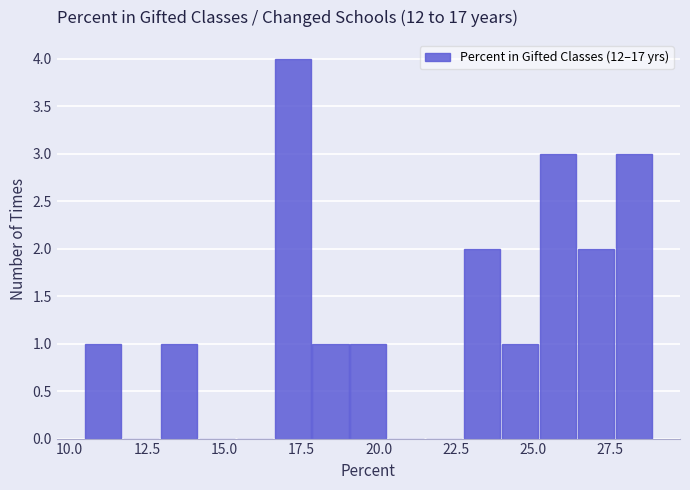

Read against the x-axis, roughly where is the centre of the tallest bar?

17.0